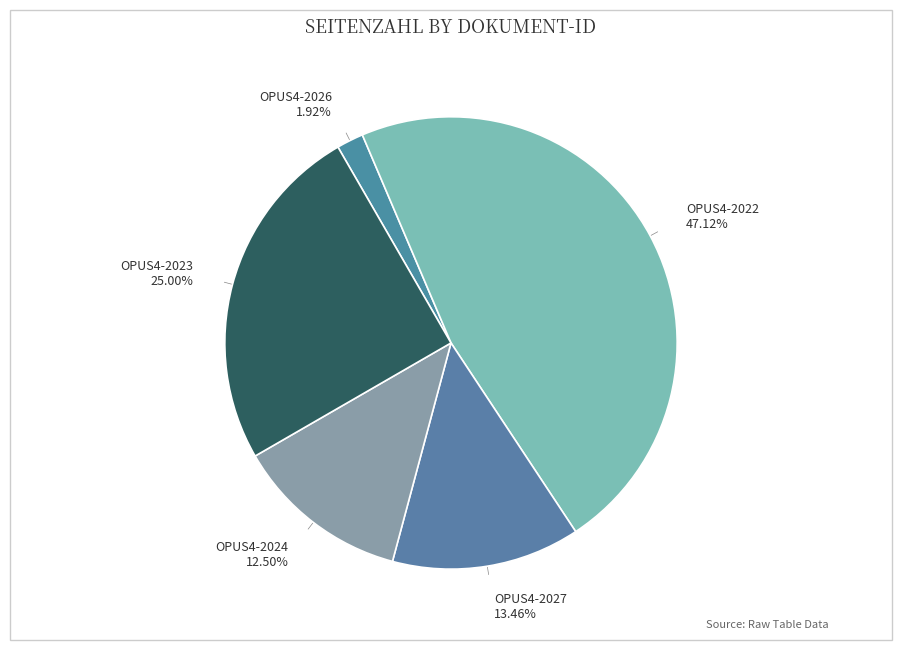

Approximately how many times larger is the value at OPUS4-2027 compared to OPUS4-2026?

7.0